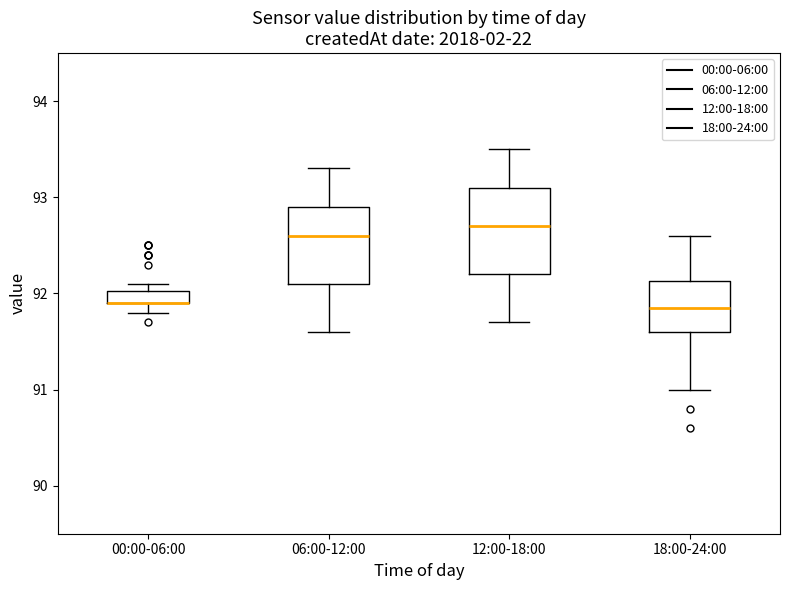

Where is the upper edge of the box for 18:00-24:00 on the y-axis? The values are not printed on the chart, so give them approximately, as read against the axis.

92.1